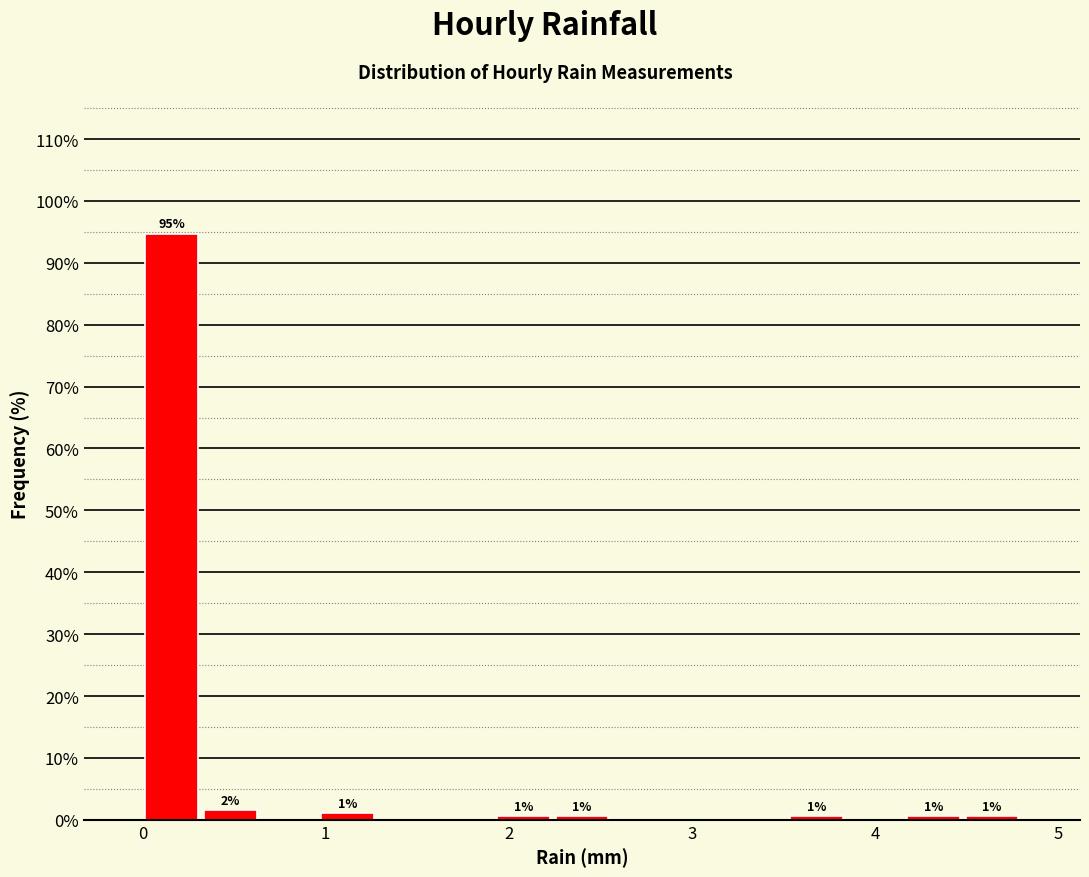

Read against the x-axis, roughly where is the centre of the tallest bar?

0.2